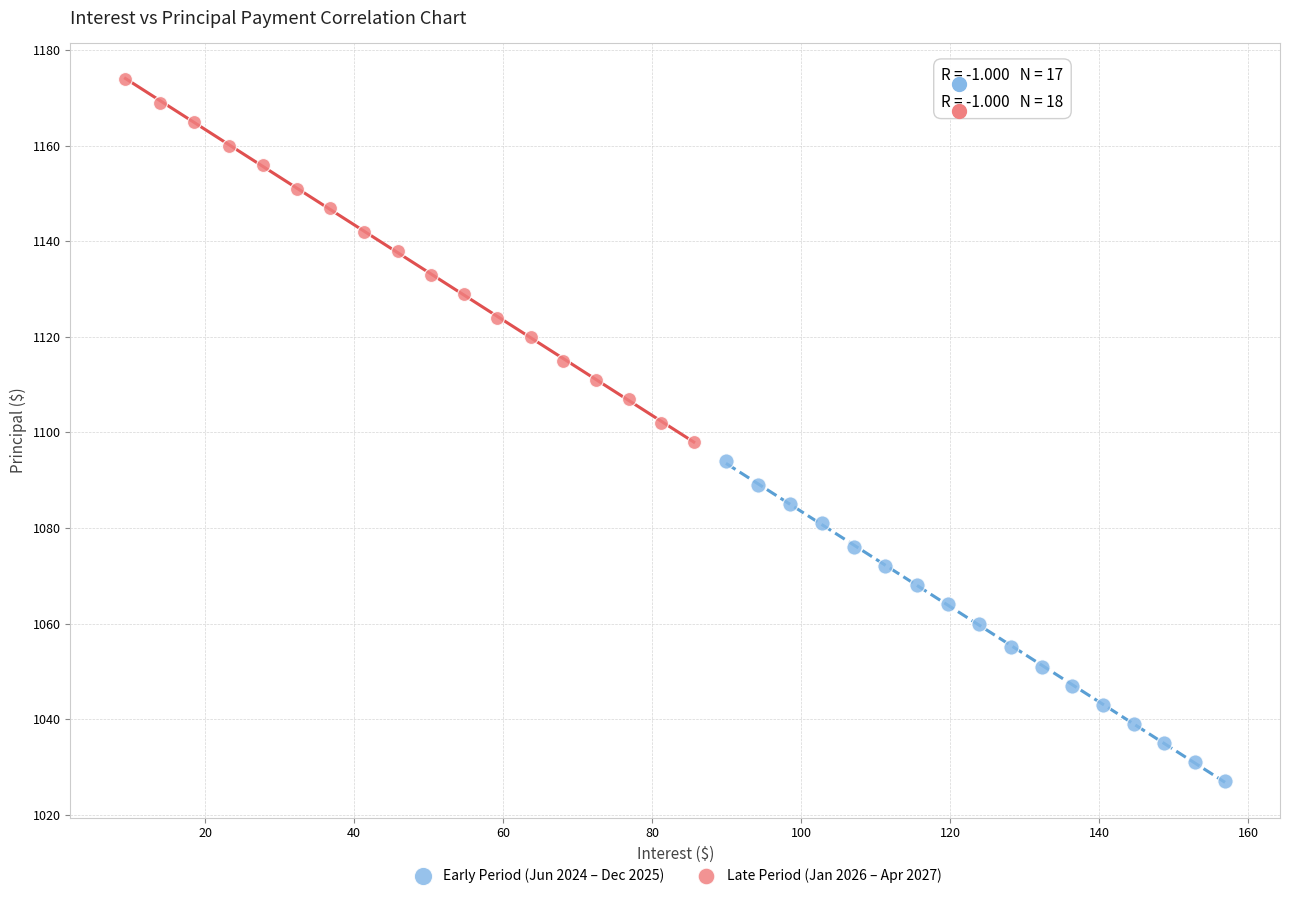

Which series contains the lowest Y value?

Early Period (Jun 2024 – Dec 2025)